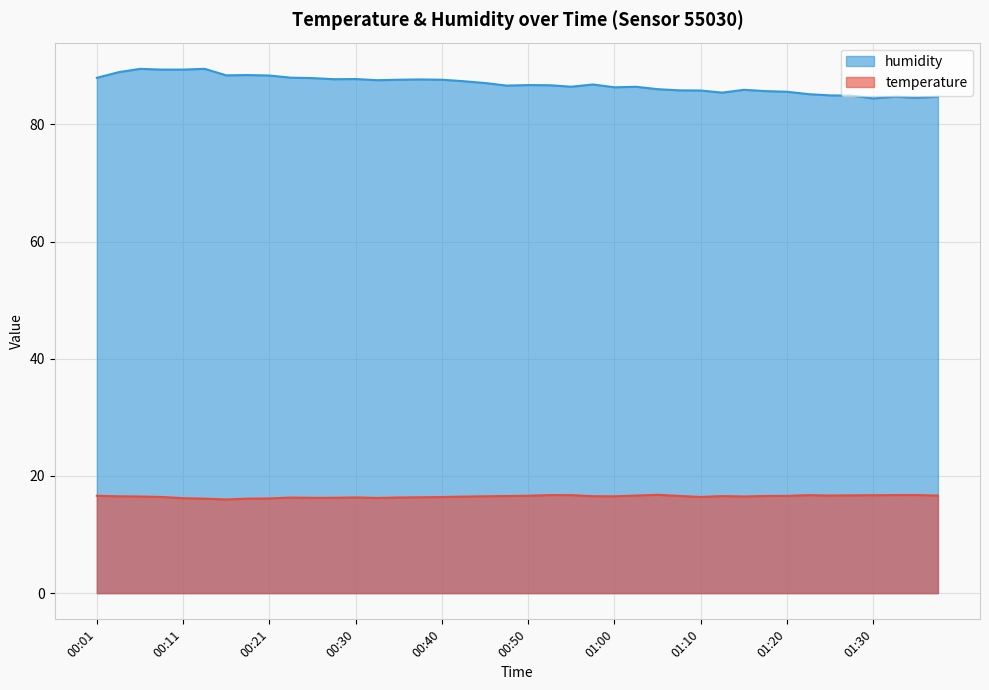

Rank the series by their average value, from highest to lowest.

humidity, temperature